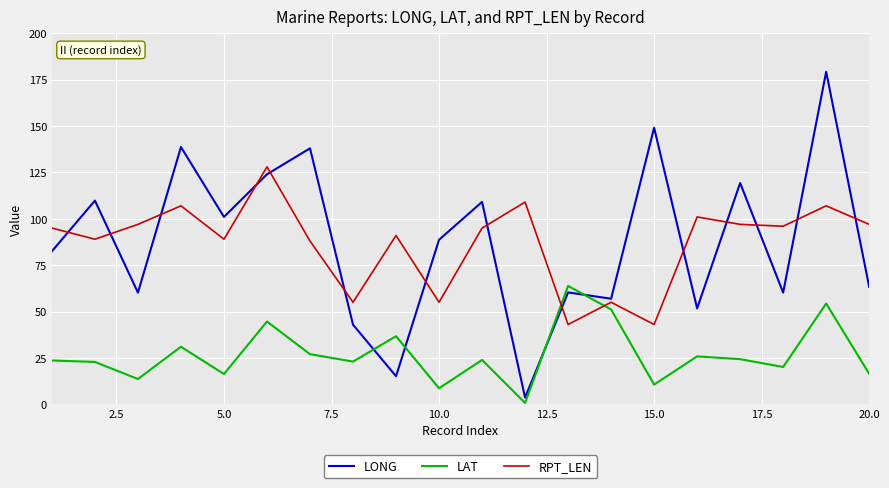

Which series has the largest range (max minus min)?

LONG